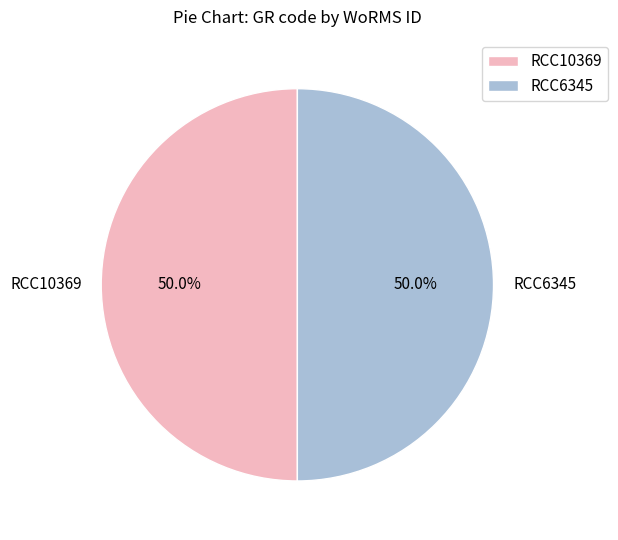

Count the number of slices in the pie.

2